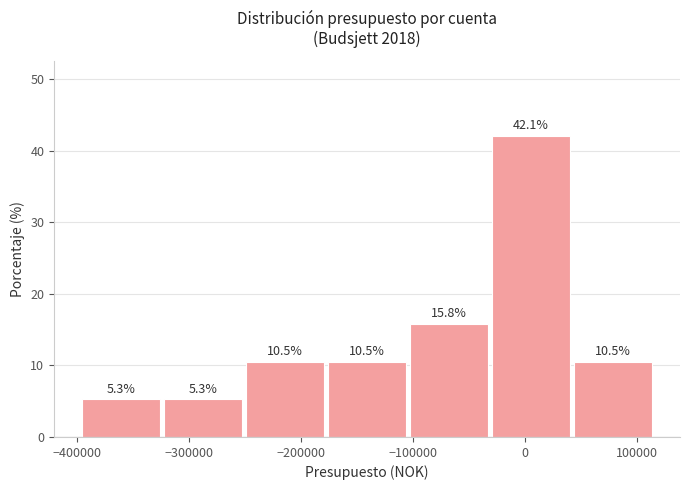

What is the height of the bar covering -100000 to -30000 on the x-axis? The bar edges are not printed on the chart, so give them approximately, as read against the axis.

15.8